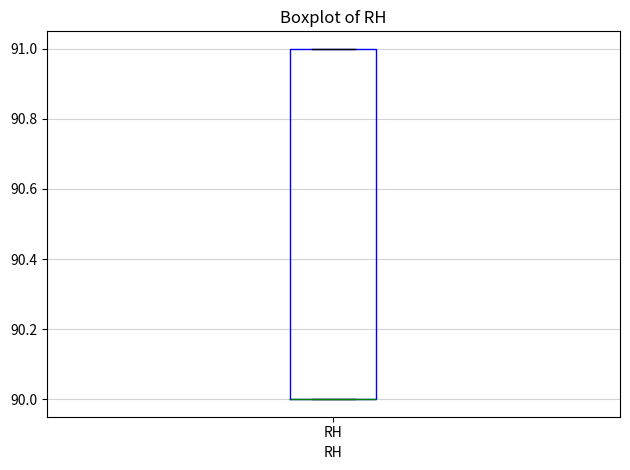

Where is the upper edge of the box for RH on the y-axis? The values are not printed on the chart, so give them approximately, as read against the axis.

91